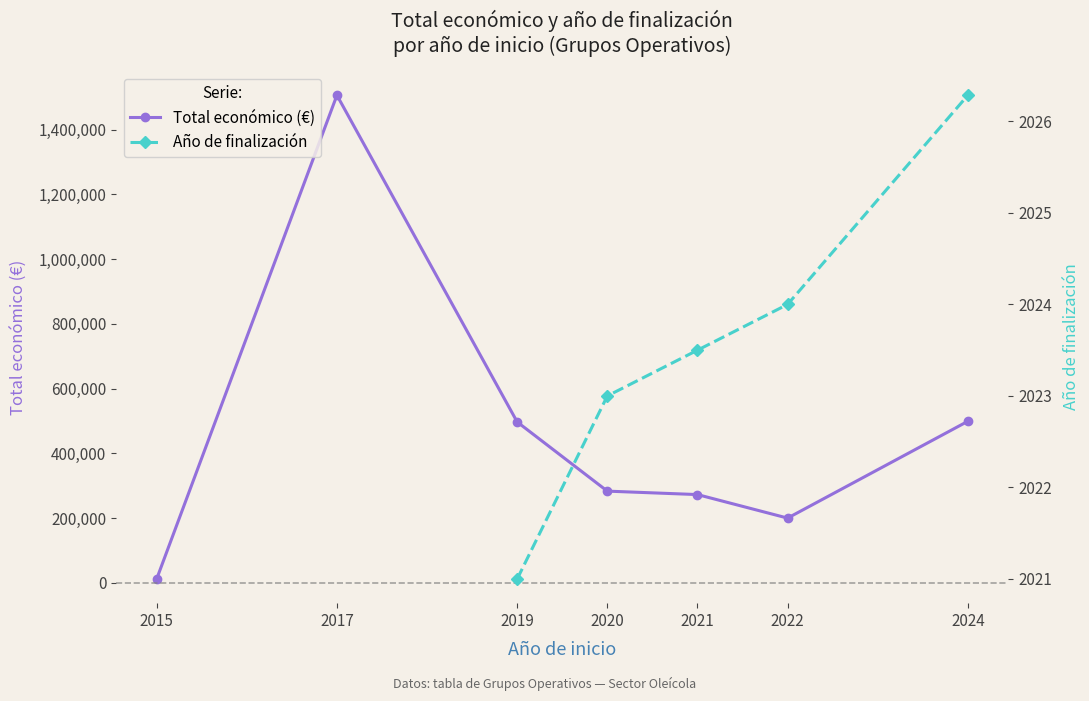

What is the greatest value displayed?

1506470.1